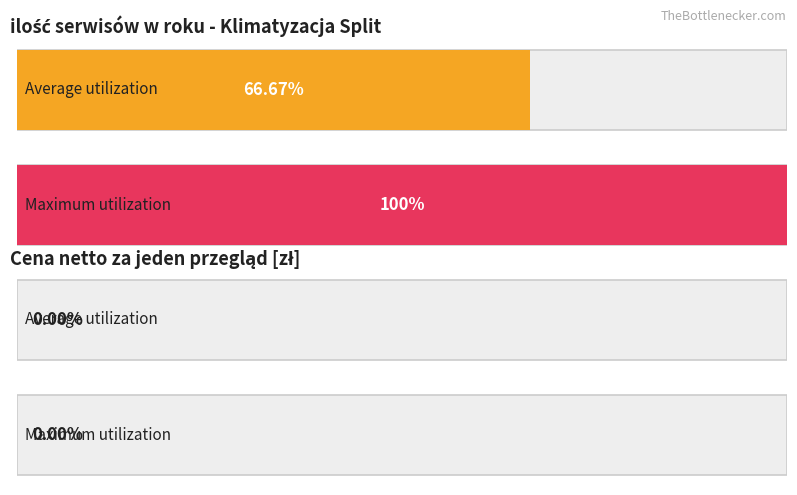

Which series has the largest total across all categories?

ilość serwisów w roku